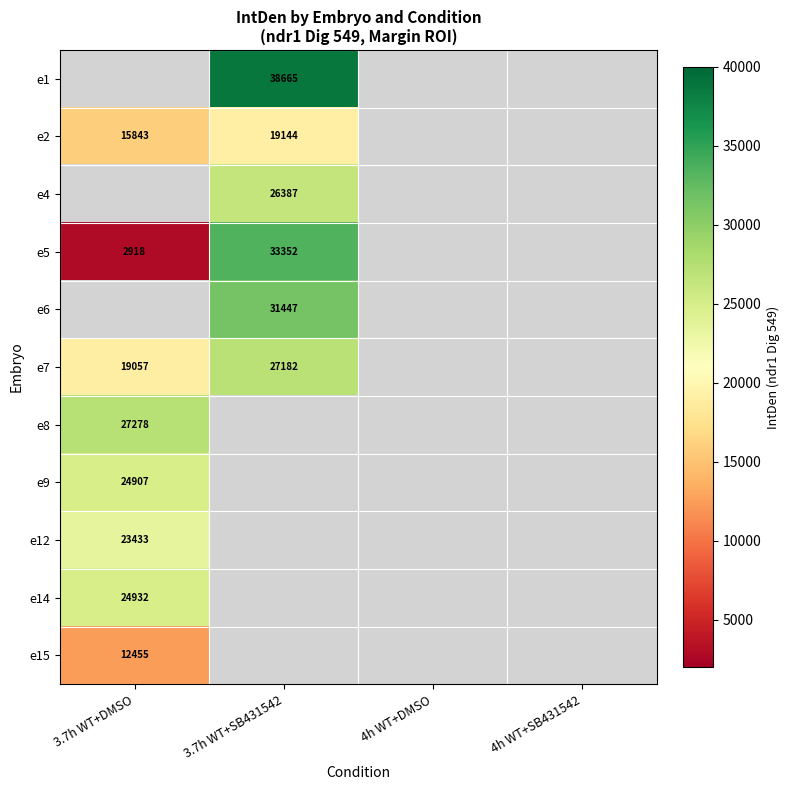

Which category has the highest value across all series?

3.7h WT+SB431542